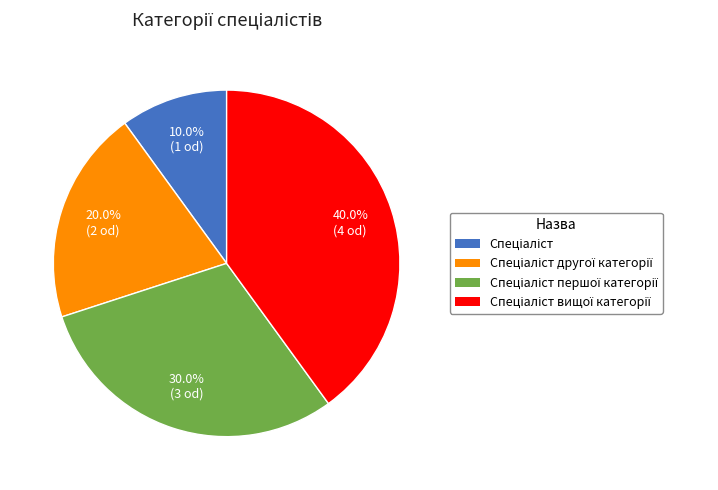

Does any single category account for the majority?

No